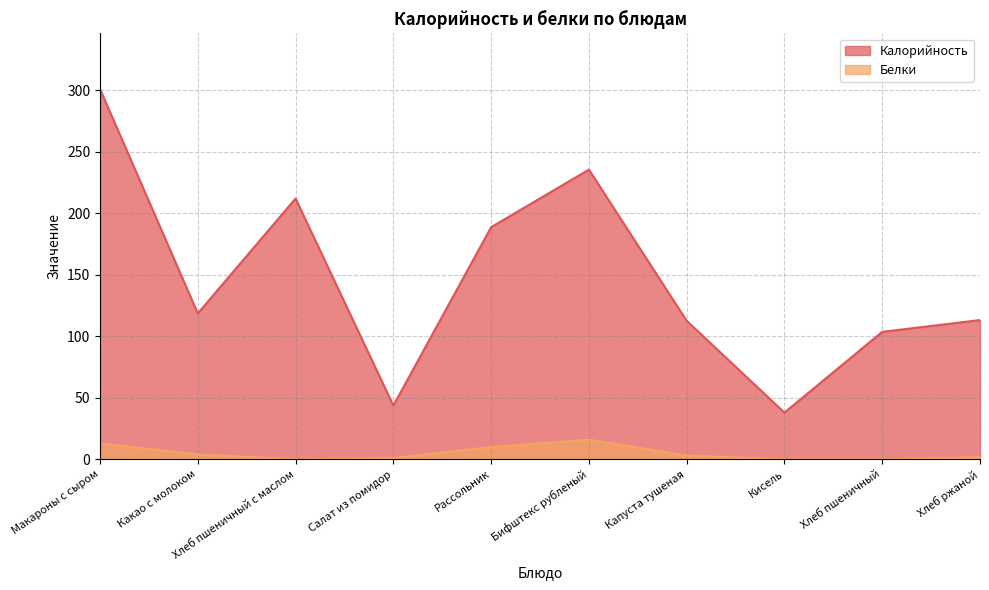

How many values in the Белки series exceed 3?

5